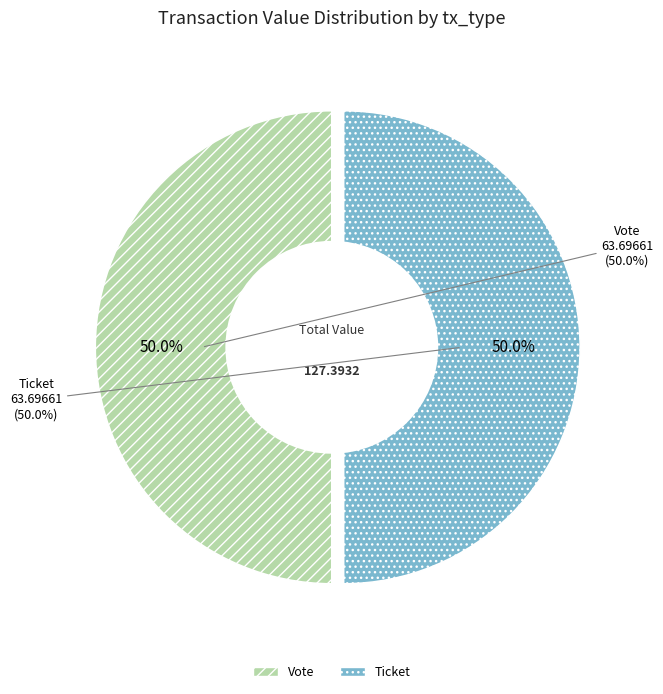

Is it true that Vote (io_index=1) is 99% of the pie?

False